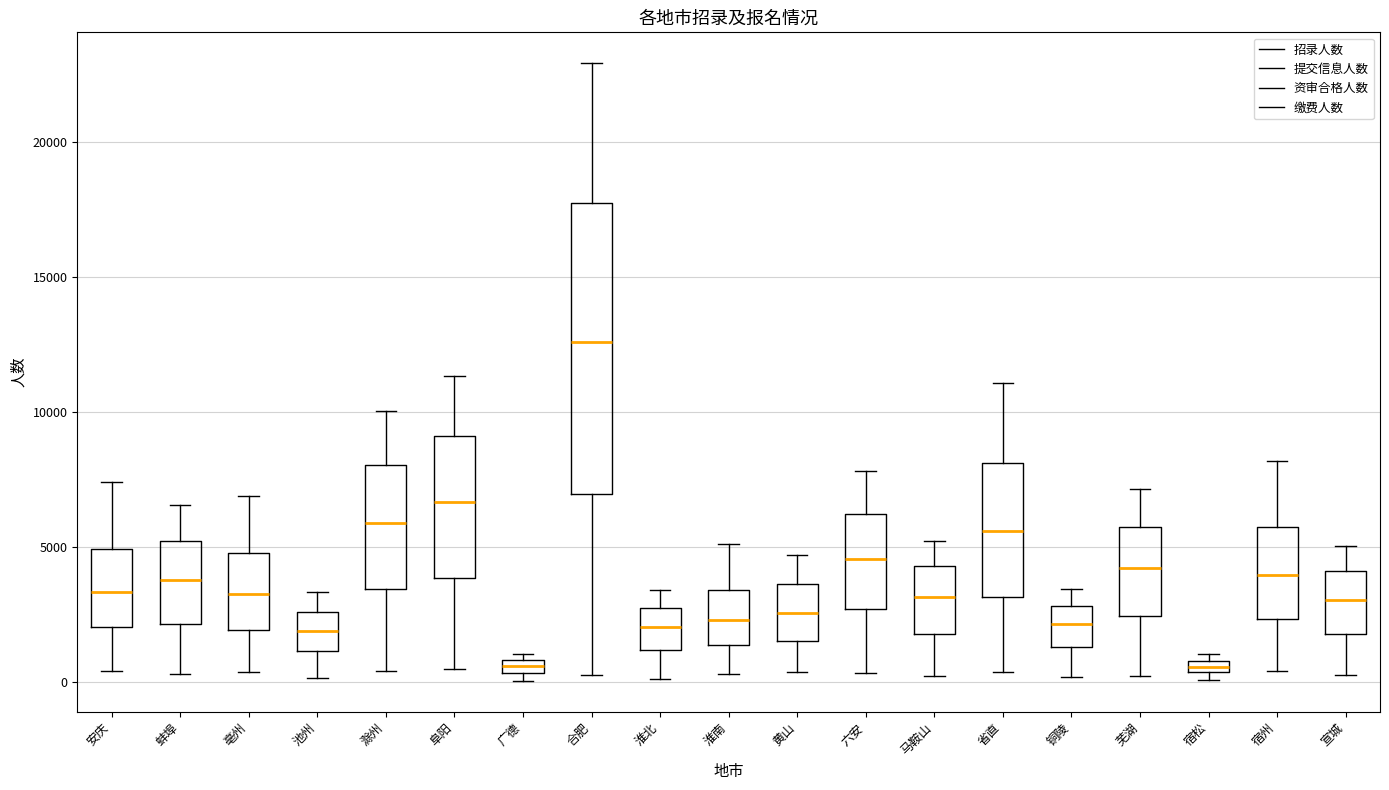

Which box is the tallest, from its lower edge to its upper edge?

合肥